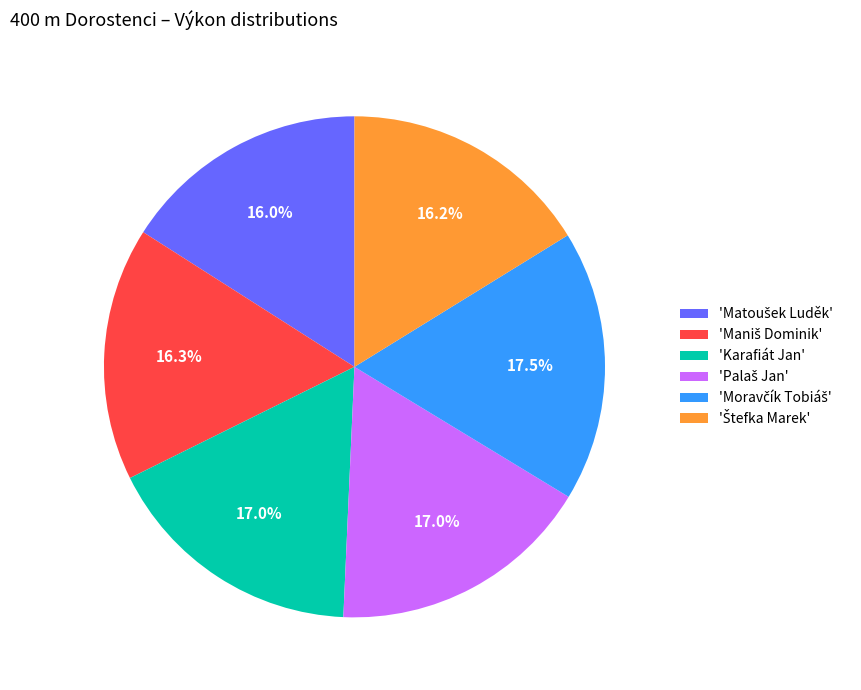

Is there a majority slice in this chart?

No